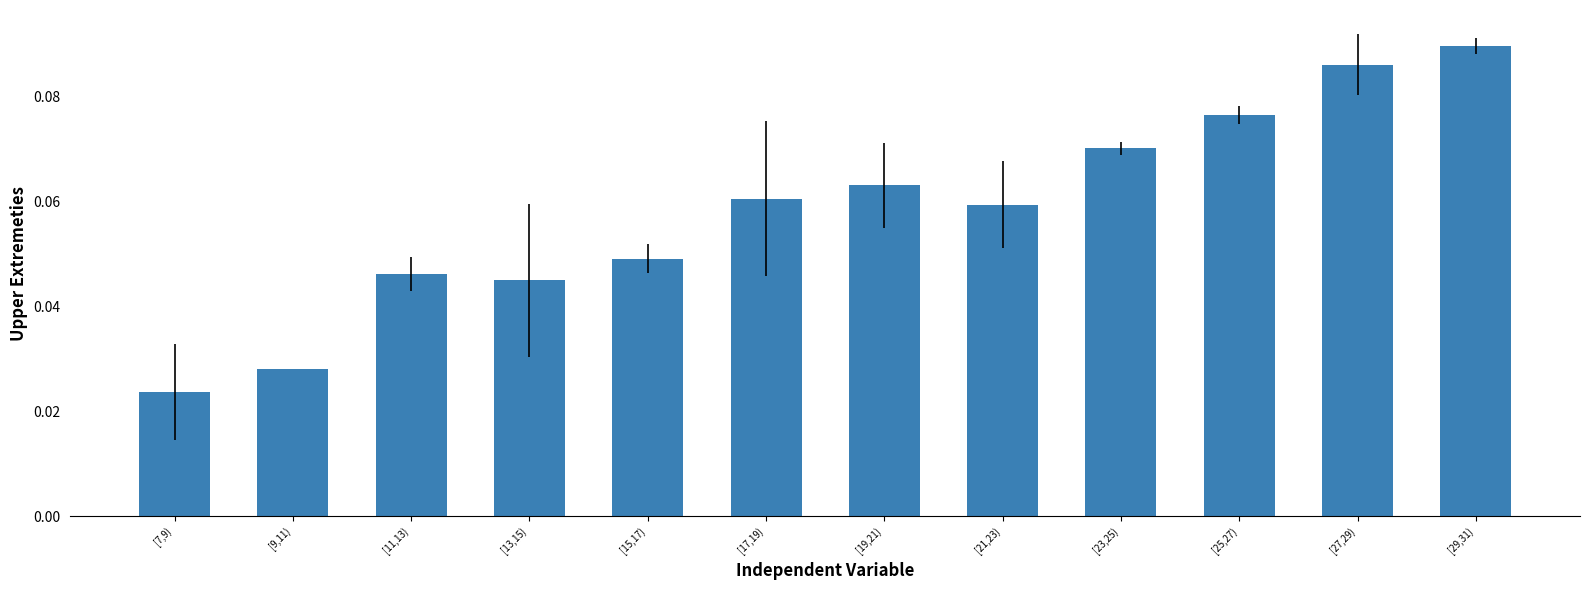

At which label is the value closest to 0?

[7,9)